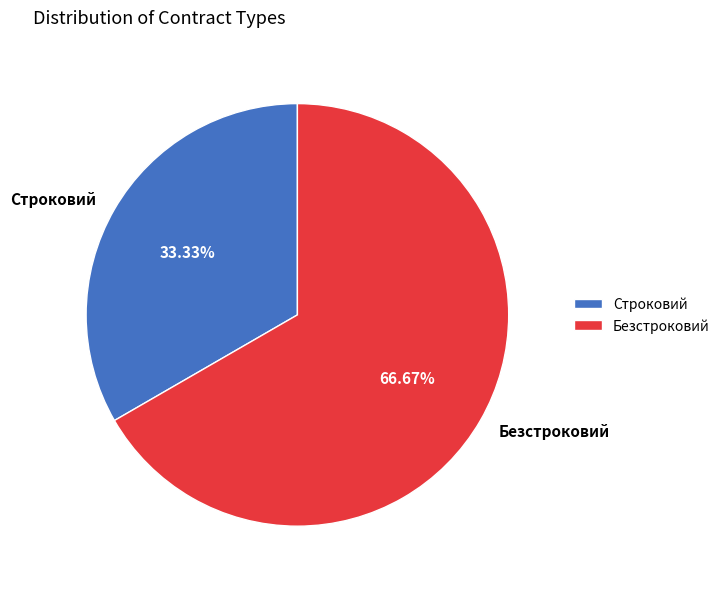

Does any single category account for the majority?

Yes